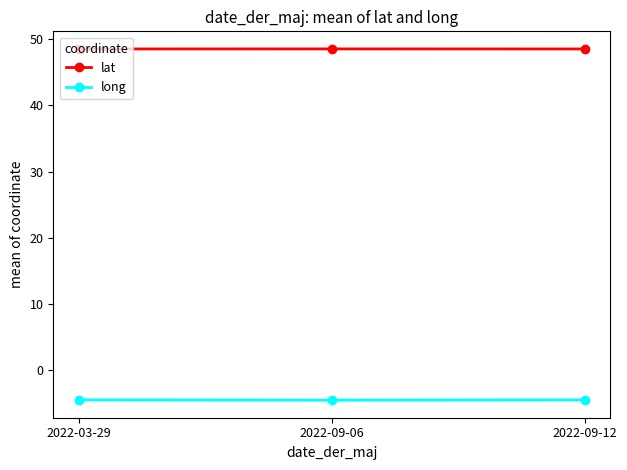

List the series in order of their peak value, lowest first.

long, lat